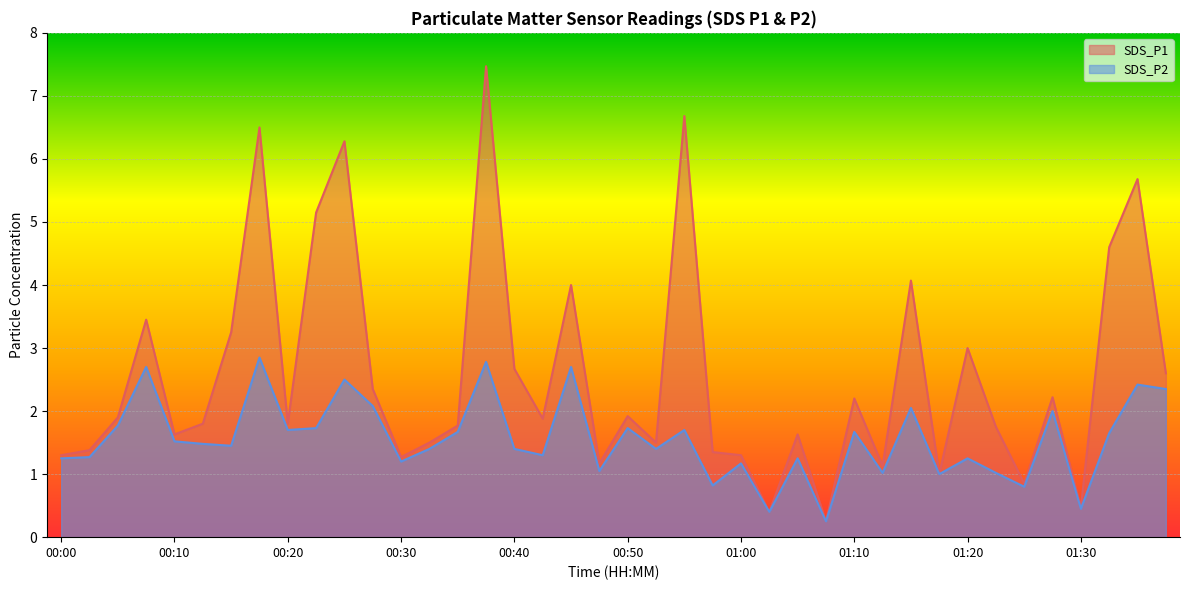

Rank the categories by SDS_P2 value from highest to lowest.

00:18, 00:38, 00:08, 00:45, 00:25, 01:35, 01:38, 00:28, 01:15, 01:28, 00:05, 00:23, 00:50, 00:20, 00:55, 00:35, 01:10, 01:33, 00:10, 00:13, 00:15, 00:33, 00:40, 00:53, 00:43, 00:03, 00:00, 01:05, 01:20, 00:30, 01:00, 00:48, 01:13, 01:23, 01:18, 00:58, 01:25, 01:30, 01:03, 01:08